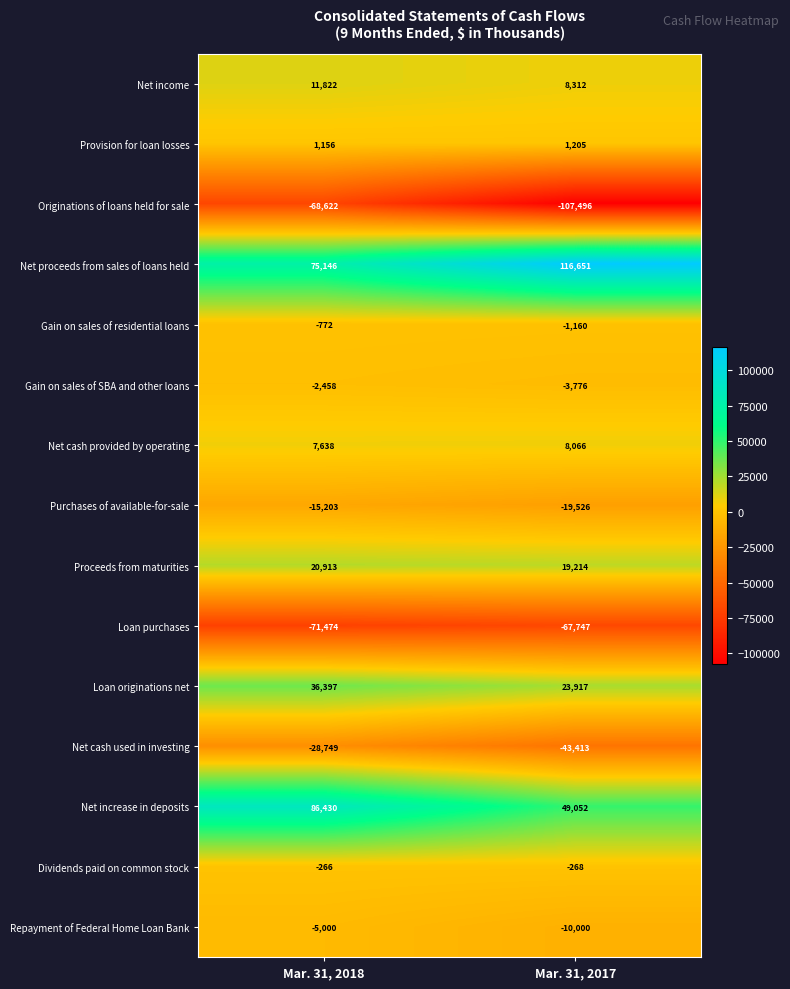

What is the difference between the highest and lowest values at Mar. 31, 2018?

157904